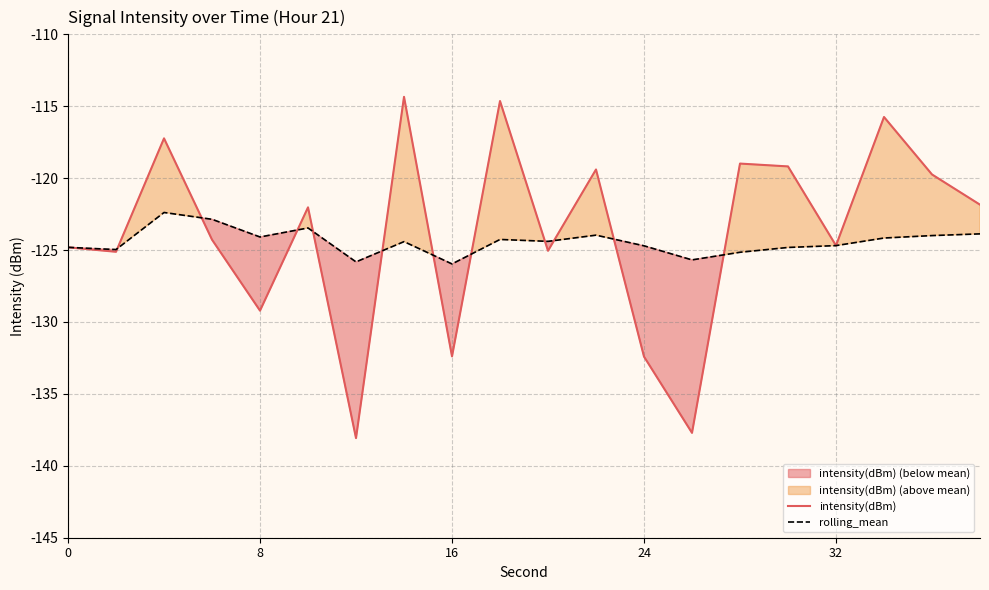

What is the difference between the maximum and minimum values in the intensity(dBm) series?

23.7